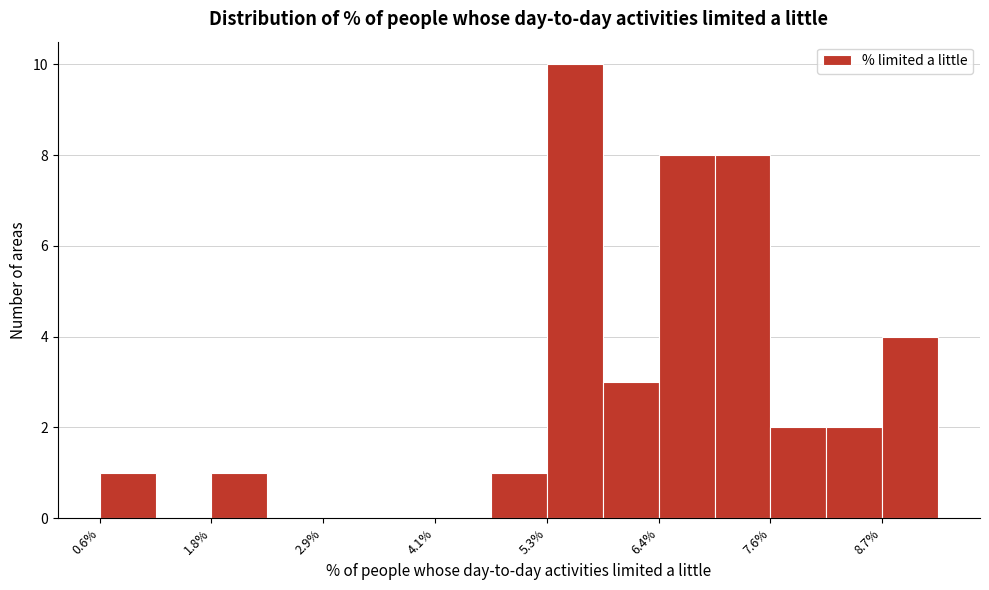

Around what value on the x-axis is the tallest bar? Give the approximate position of its centre, as read against the axis.

5.6